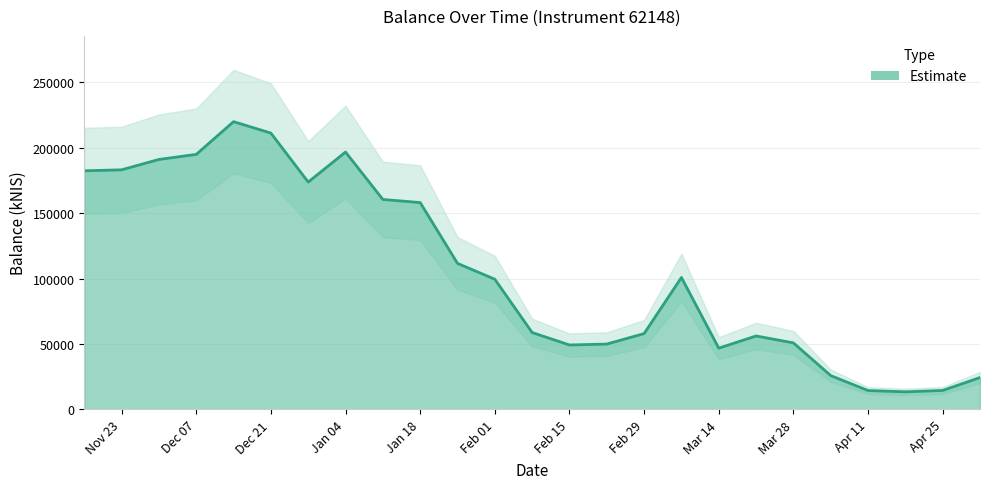

List the labels in order of value, smallest first.

2024-04-18, 2024-04-11, 2024-04-25, 2024-05-02, 2024-04-04, 2024-03-14, 2024-02-15, 2024-02-22, 2024-03-28, 2024-03-21, 2024-02-29, 2024-02-08, 2024-02-01, 2024-03-07, 2024-01-25, 2024-01-18, 2024-01-11, 2023-12-28, 2023-11-16, 2023-11-23, 2023-11-30, 2023-12-07, 2024-01-04, 2023-12-21, 2023-12-14